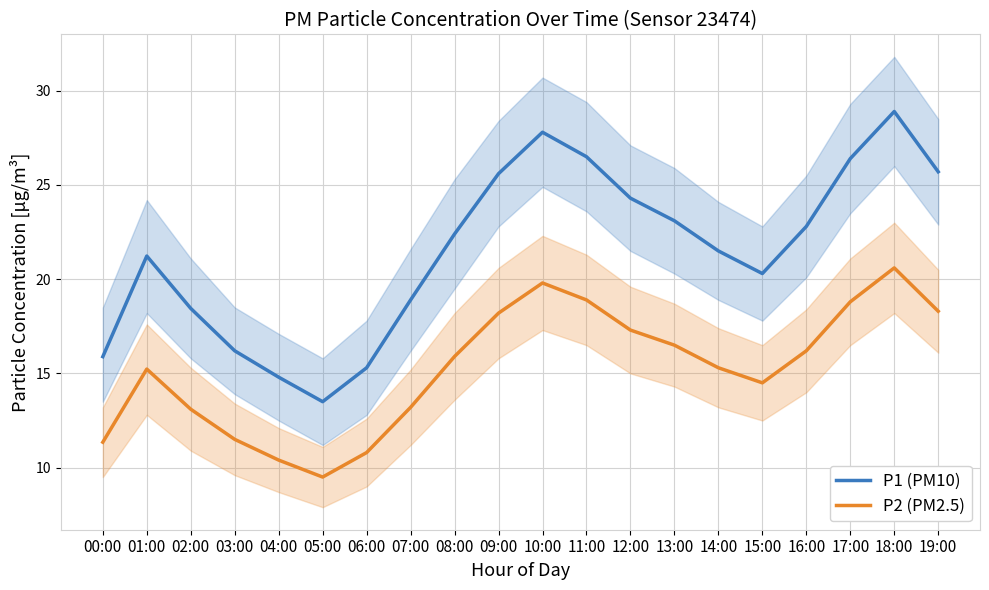

Rank the series by their average value, from lowest to highest.

P2 (PM2.5), P1 (PM10)